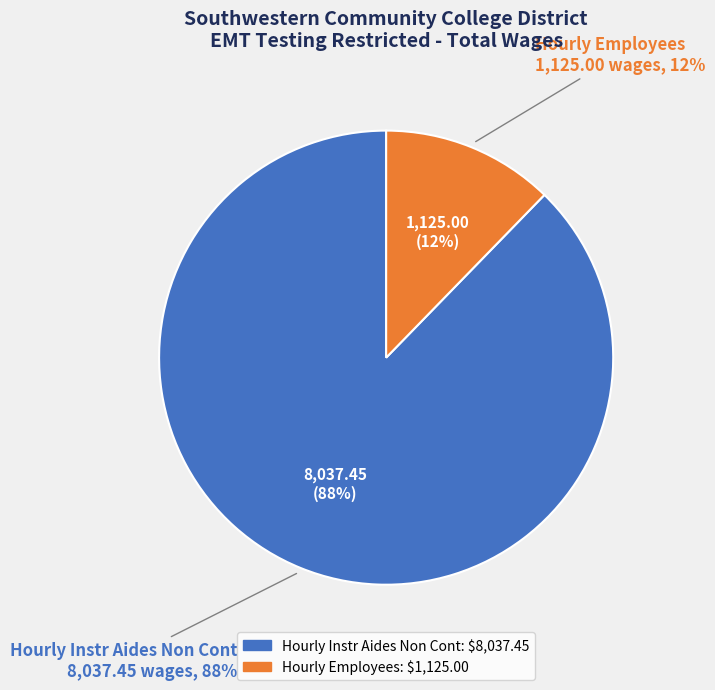

True or false: Hourly Instr Aides Non Cont accounts for 97% of the total.

False